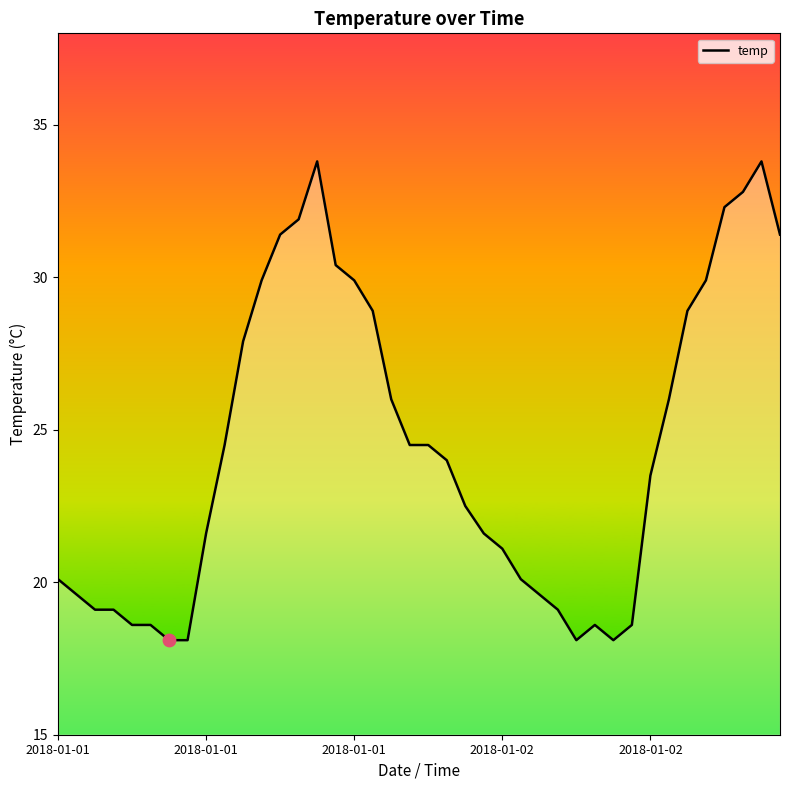

What is the maximum value shown in the chart?

33.8